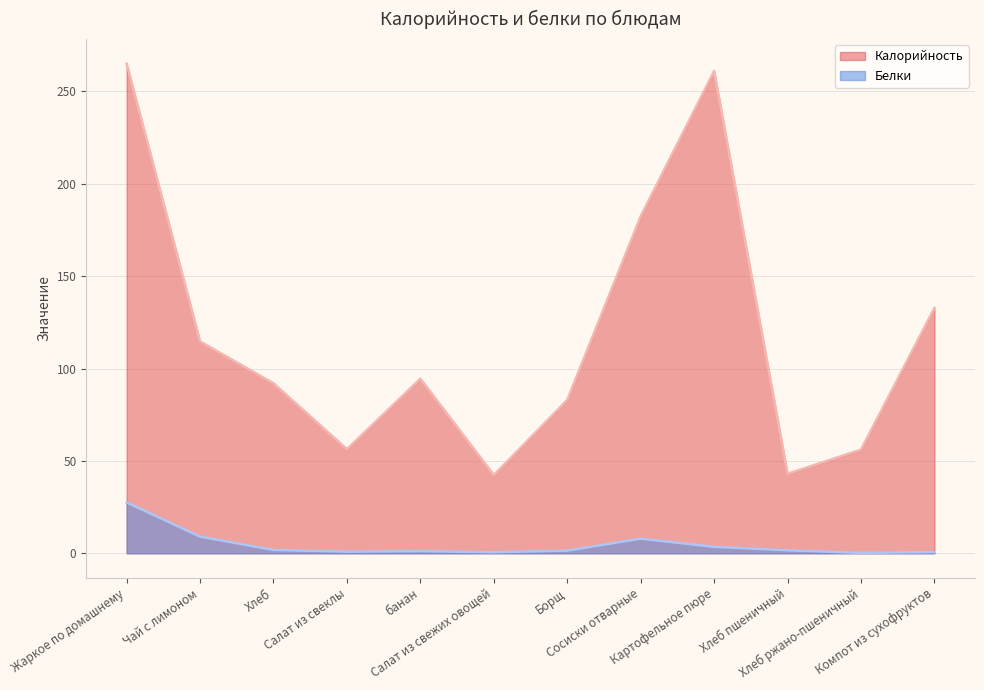

Which series has the widest spread of values?

Калорийность